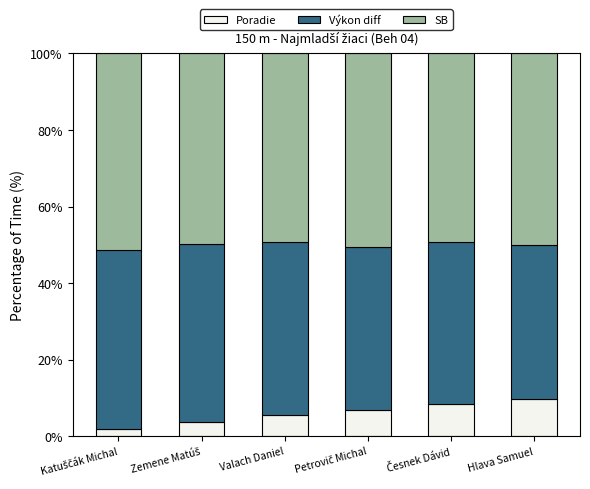

What is the total value across all series at Hlava Samuel?

100.0